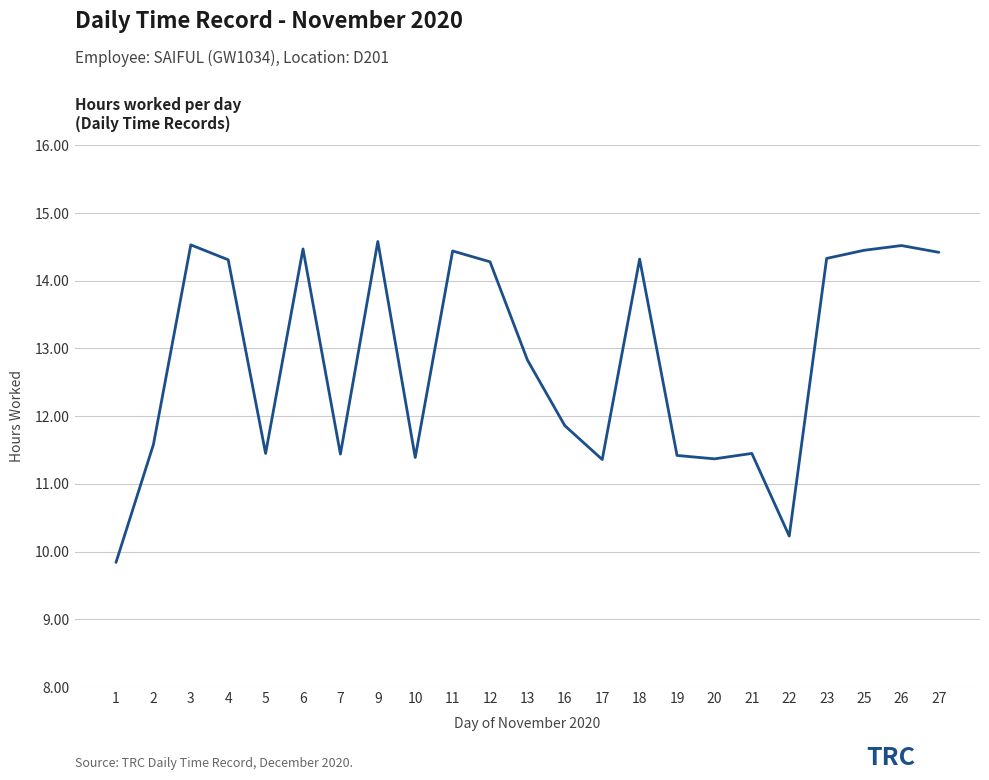

What is the minimum value shown in the chart?

9.8